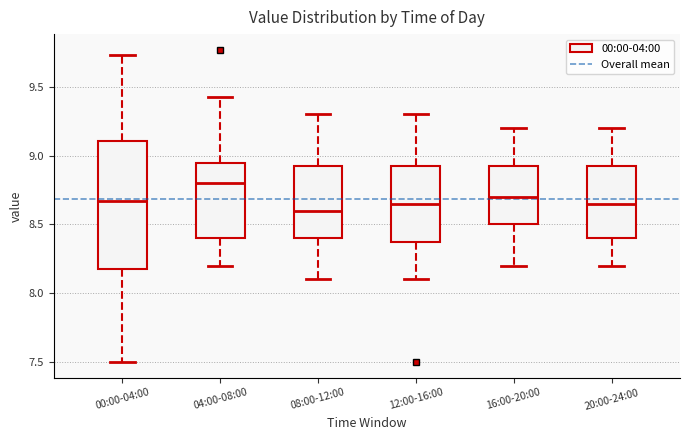

Reading left to right, transcribe this box plot: for each box, give where its median line is, the range the box spans, and where its two whiskers end, as read against the y-axis. The values are not printed on the chart, so give them approximately, as read against the axis.

00:00-04:00: median 8.65, box 8.20 to 9.10, whiskers 7.50 to 9.75
04:00-08:00: median 8.80, box 8.40 to 8.95, whiskers 8.20 to 9.45
08:00-12:00: median 8.60, box 8.40 to 8.95, whiskers 8.10 to 9.30
12:00-16:00: median 8.65, box 8.40 to 8.95, whiskers 8.10 to 9.30
16:00-20:00: median 8.70, box 8.50 to 8.95, whiskers 8.20 to 9.20
20:00-24:00: median 8.65, box 8.40 to 8.95, whiskers 8.20 to 9.20